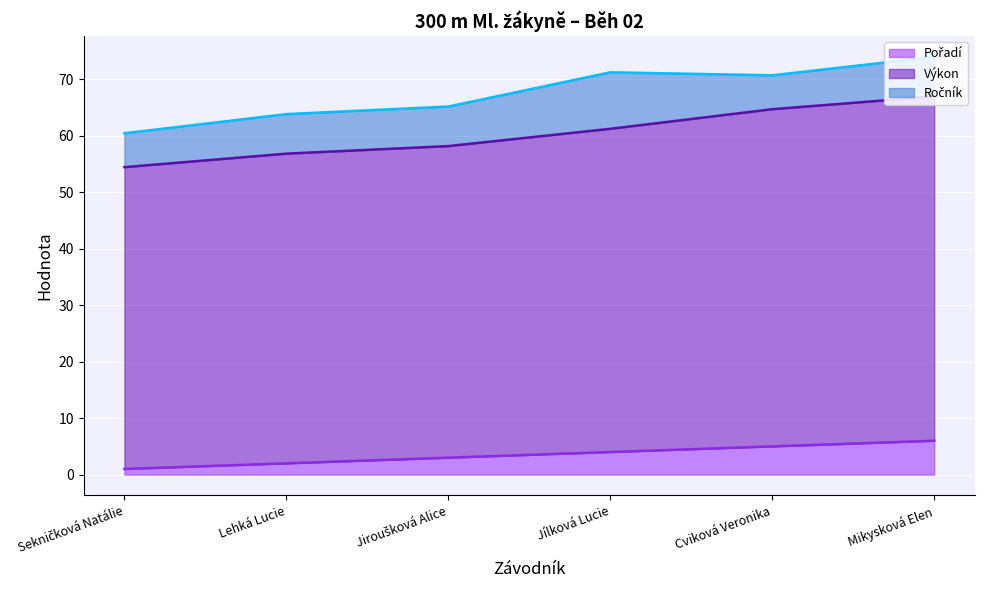

What is the average value of the Pořadí series?

3.5